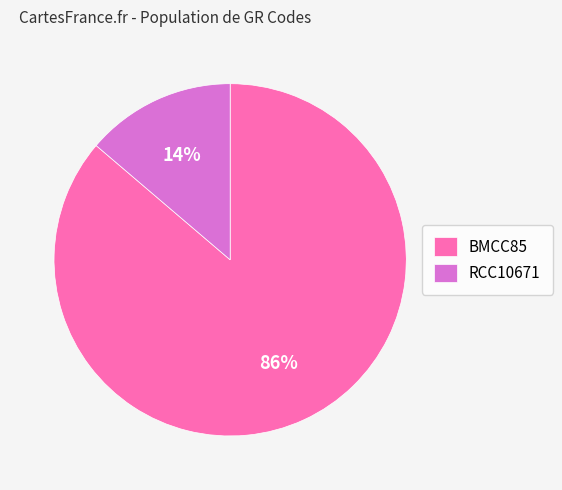

Does BMCC85 represent more than half of the total?

Yes